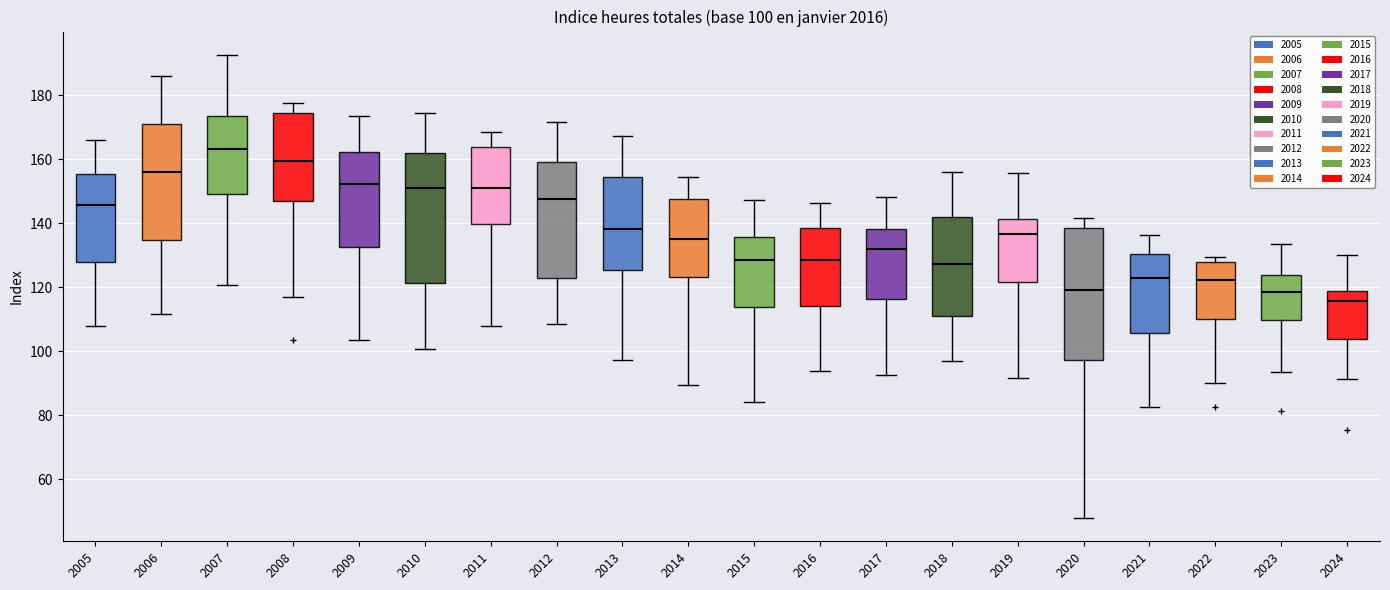

Which box has the lowest median line?

2024